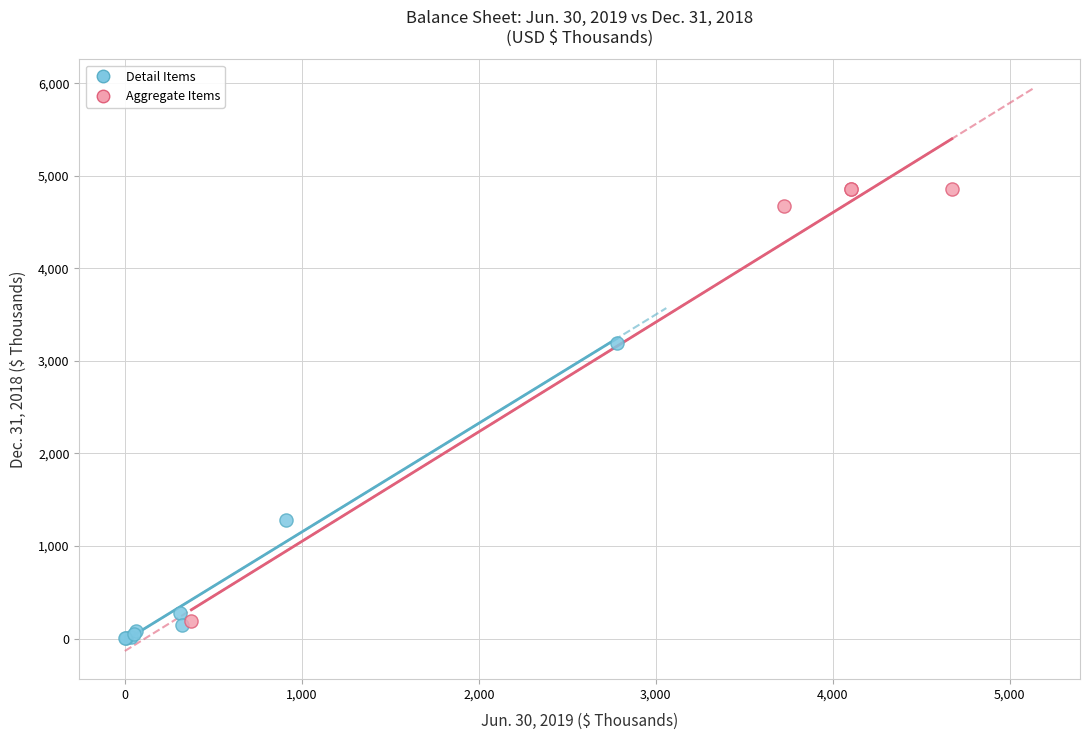

Which series contains the highest Y value?

Aggregate Items